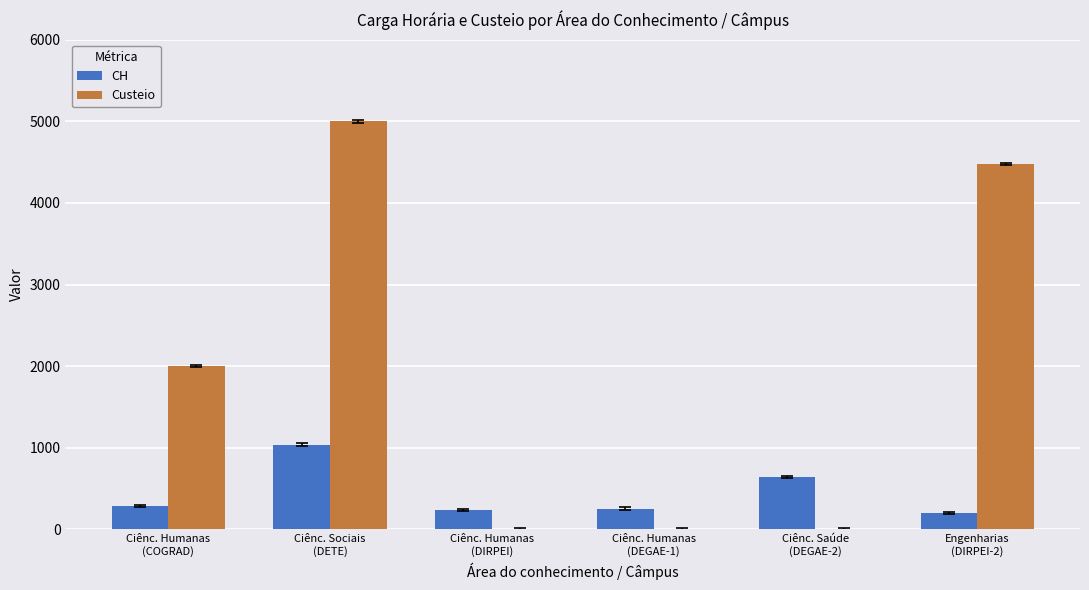

What is the greatest value displayed?

5000